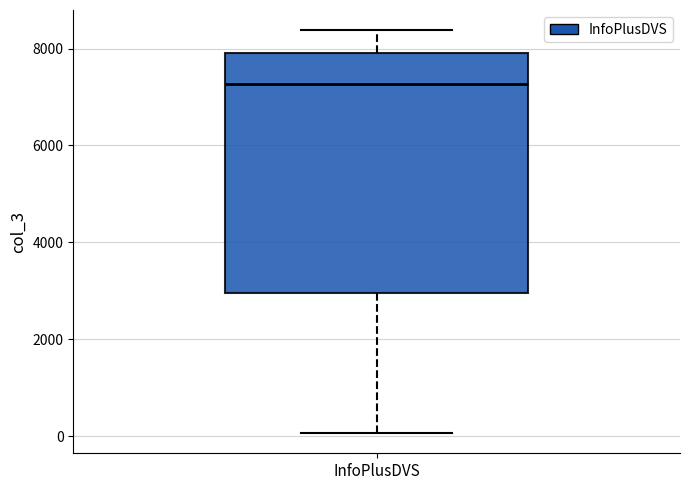

Read this box plot against the y-axis: the position of the median line, the range covered by the box, and the ends of both whiskers. The values are not printed on the chart, so give them approximately, as read against the axis.

median 7200, box 3000 to 8000, whiskers 0 to 8400